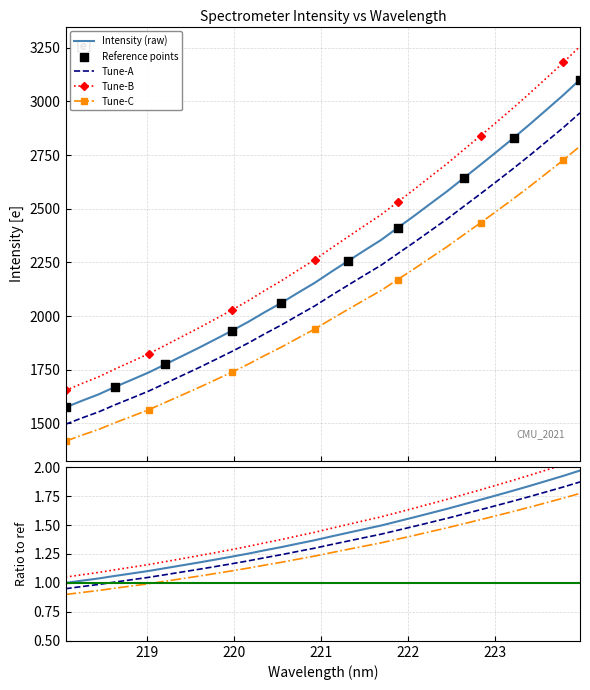

Which has a higher value, 220.9264 or 220.7354?

220.9264